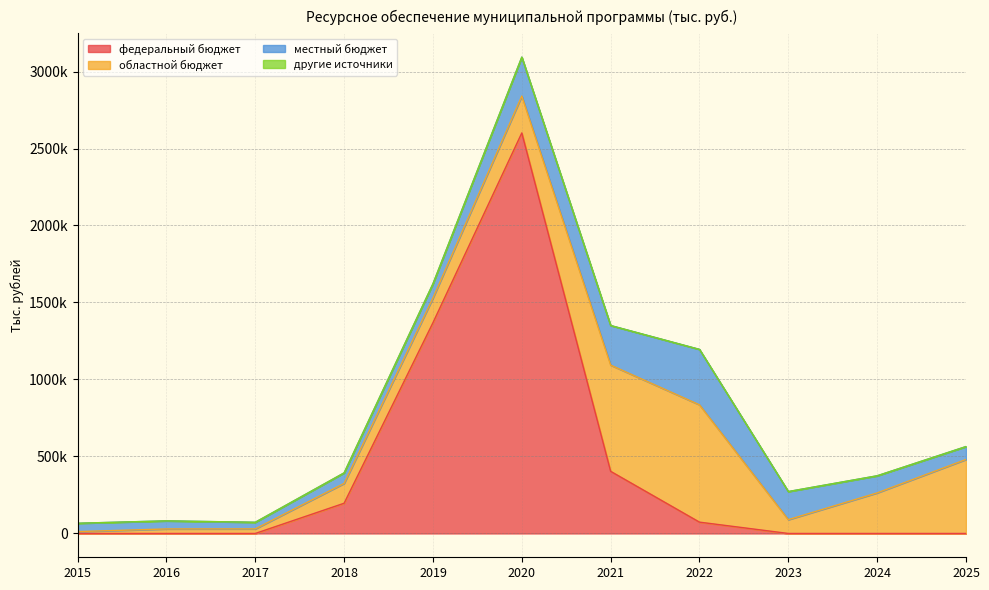

At which category does местный бюджет reach its first local peak?

2022